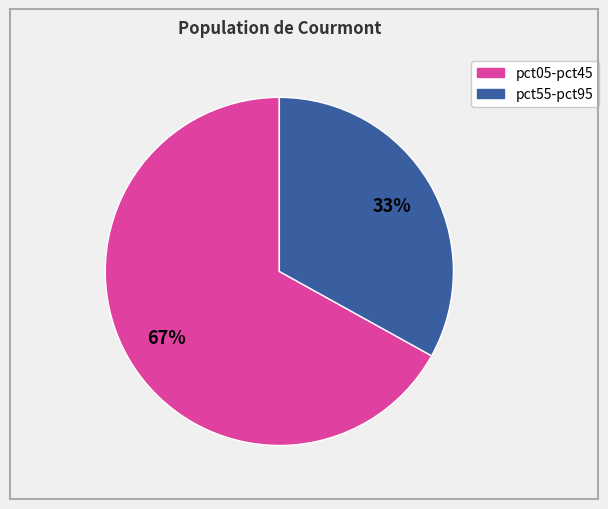

To the nearest percent, what is the difference between the largest and smallest slice percentages?

34%